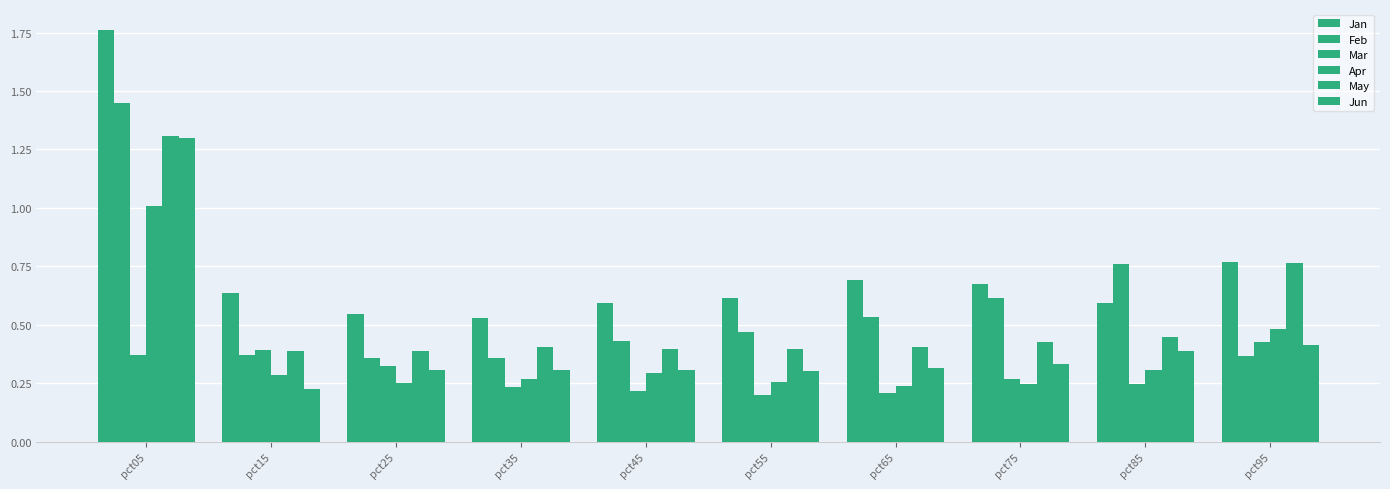

Rank the categories by Mar value from highest to lowest.

pct95, pct15, pct05, pct25, pct75, pct85, pct35, pct45, pct65, pct55